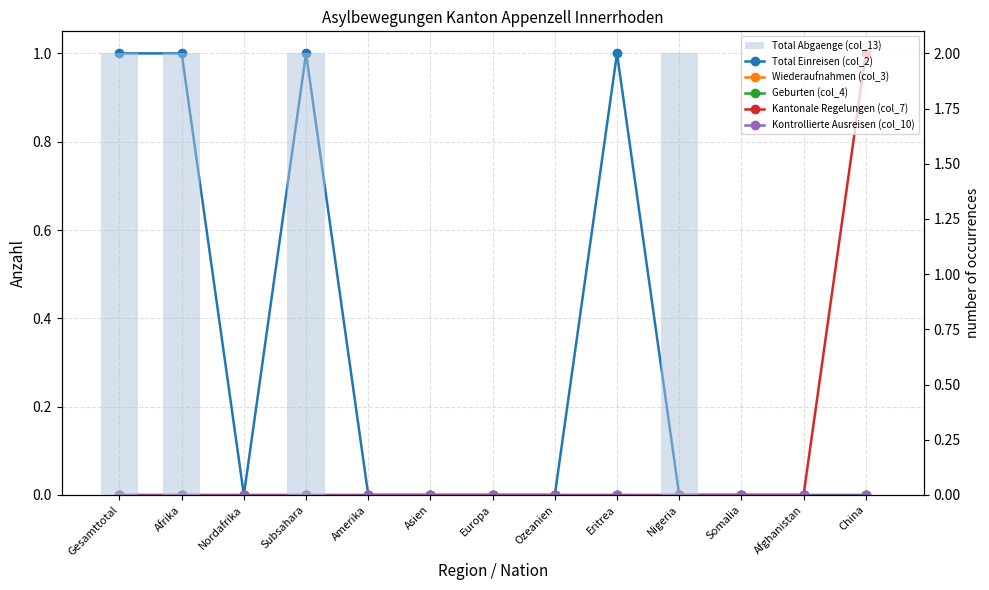

Between Amerika and Afghanistan, which series saw the biggest shift?

Total Einreisen (col_2)